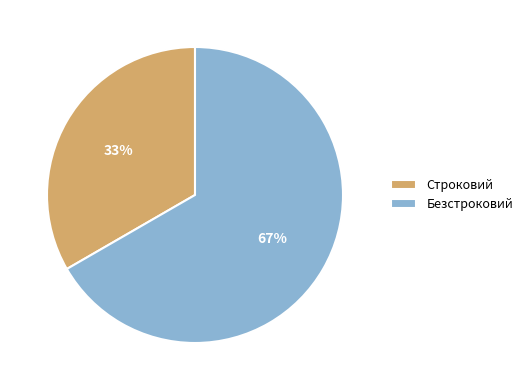

Is there a majority slice in this chart?

Yes